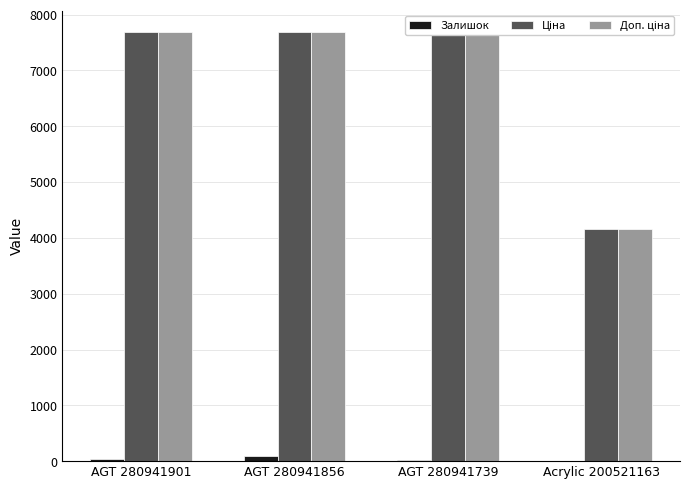

Is it true that Доп. ціна equals 7688.0 at AGT 280941901?

True